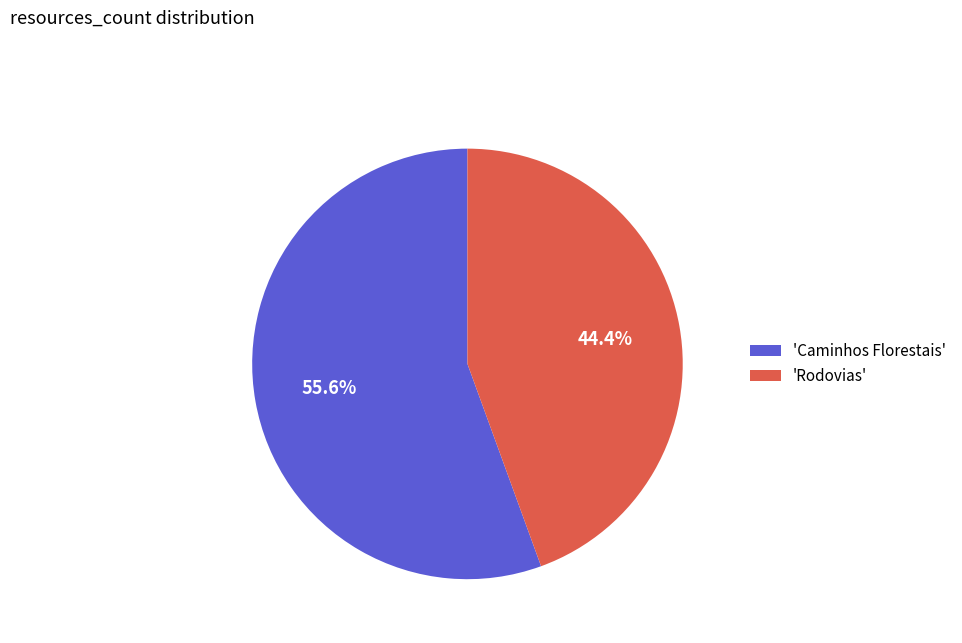

To the nearest percent, what is the difference between the largest and smallest slice percentages?

11%